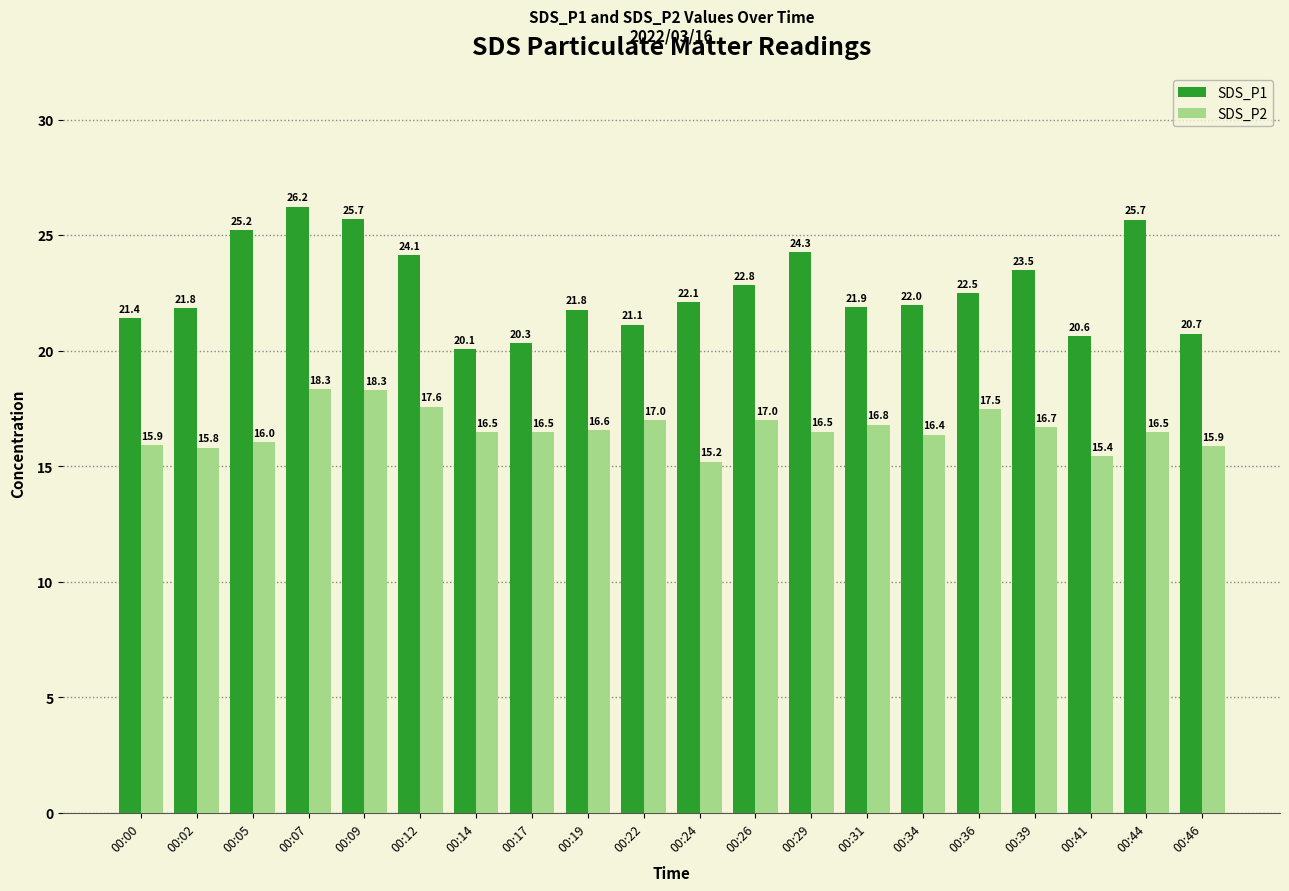

What are all the series names shown in the legend?

SDS_P1, SDS_P2